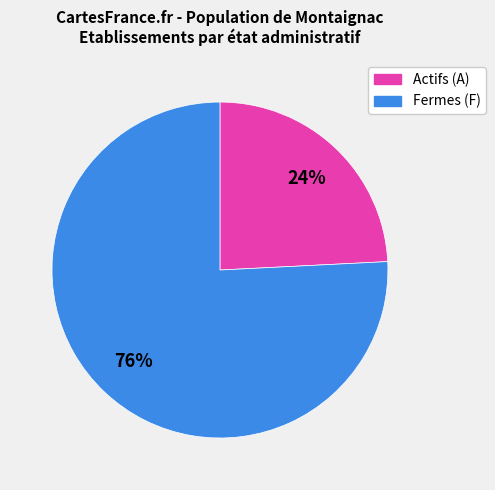

To the nearest percent, what is the average slice percentage?

50%